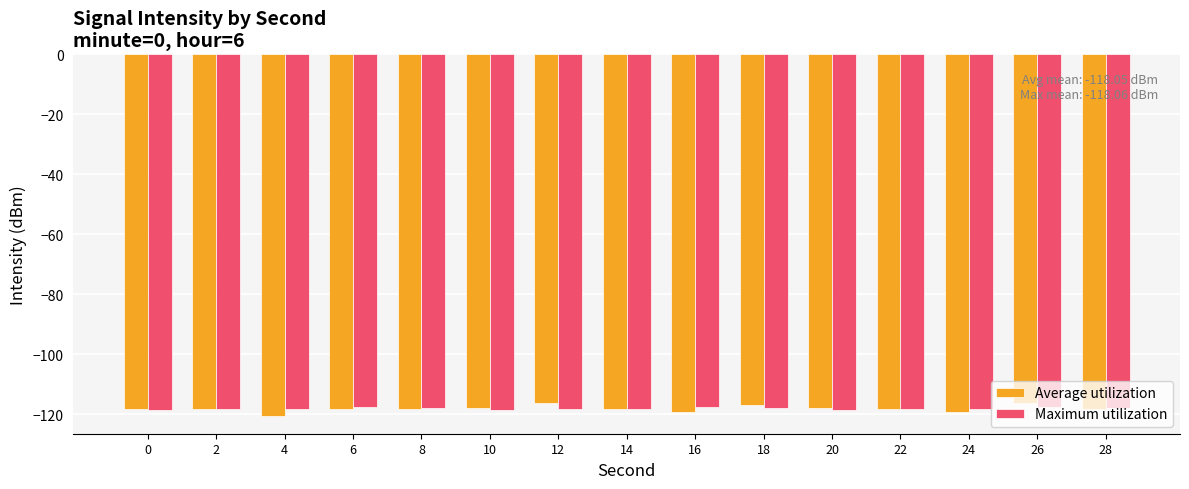

What is the total value across all series at 16?

-236.7